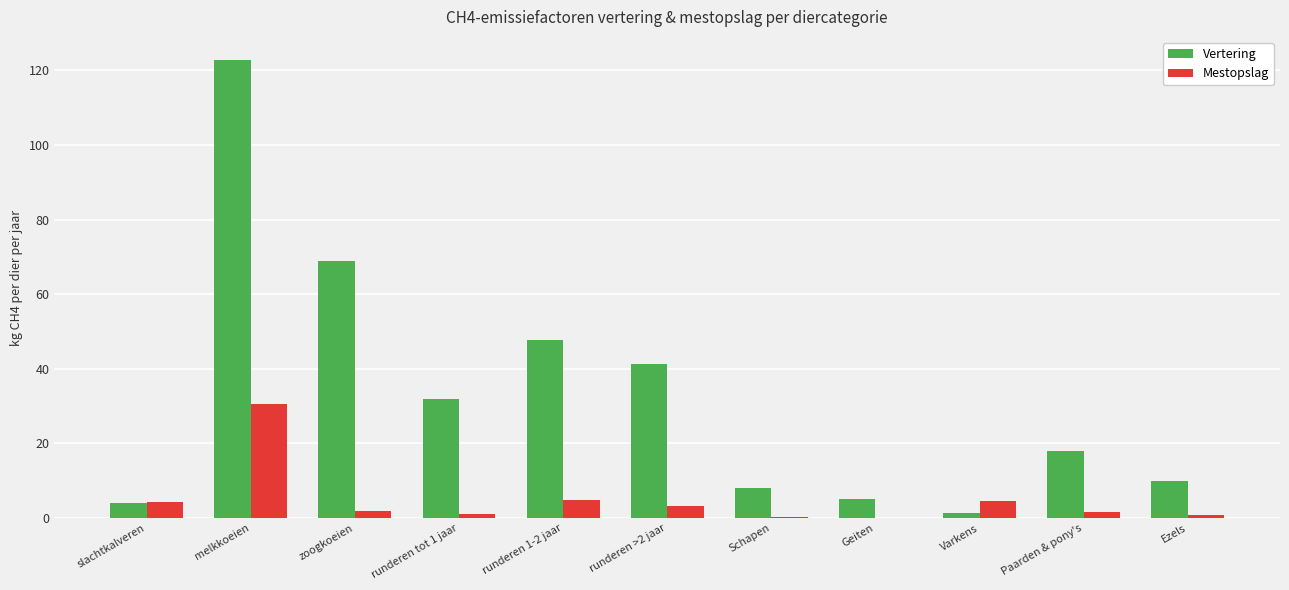

Are the bars horizontal?

No